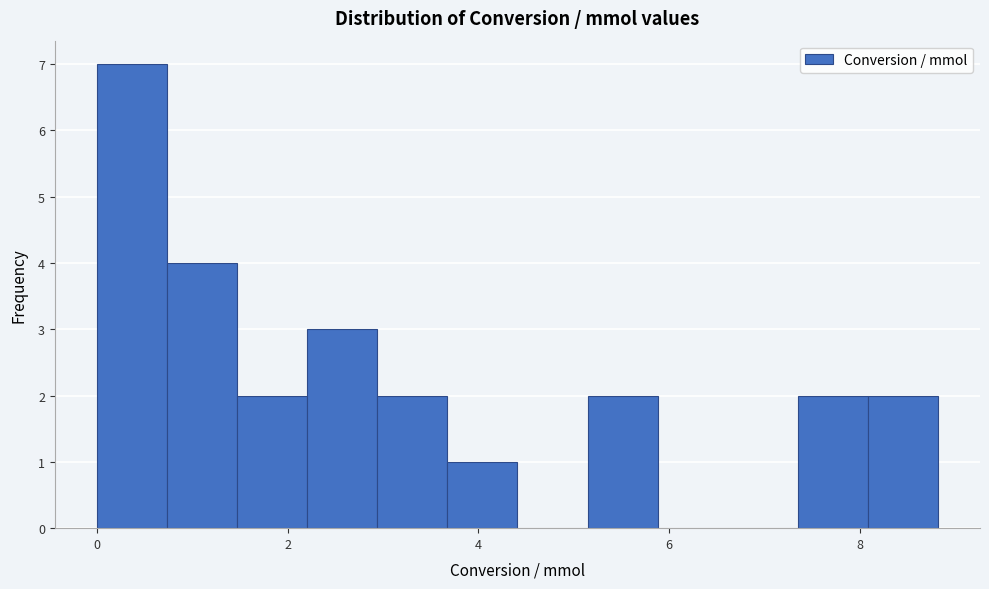

Around what value on the x-axis is the tallest bar? Give the approximate position of its centre, as read against the axis.

0.4